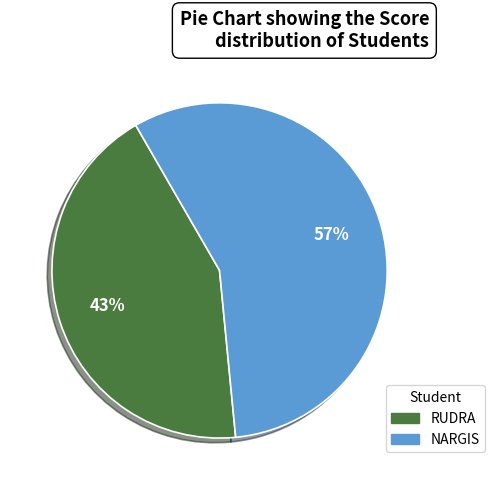

Does NARGIS account for over 50% of the chart?

Yes